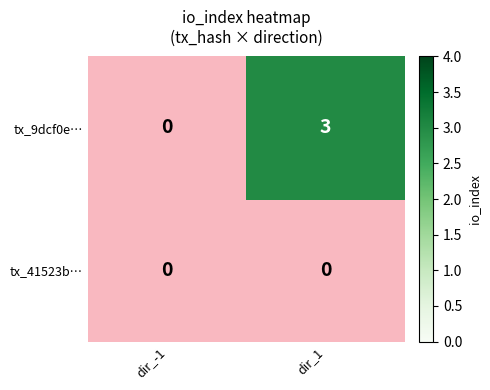

At which label does 41523b37f32a9698ddd014da5b18cfdc16078b2 reach its peak?

1